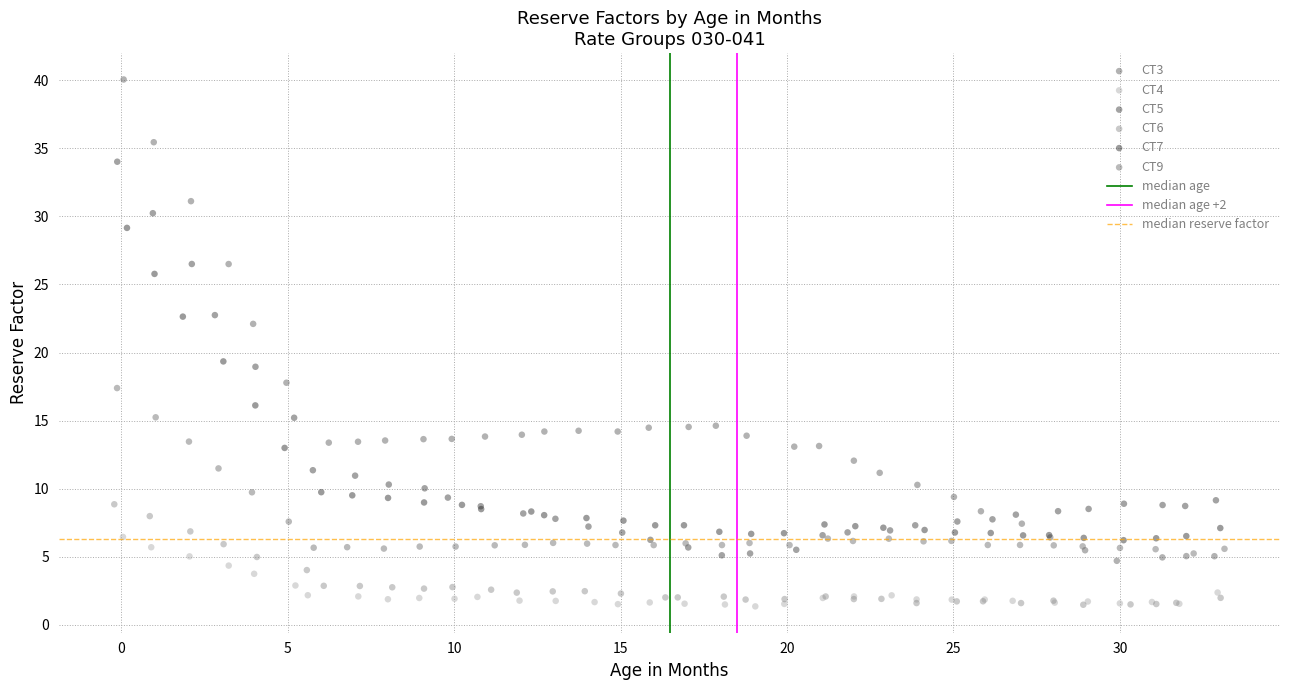

Which series reaches the maximum Y coordinate?

CT3